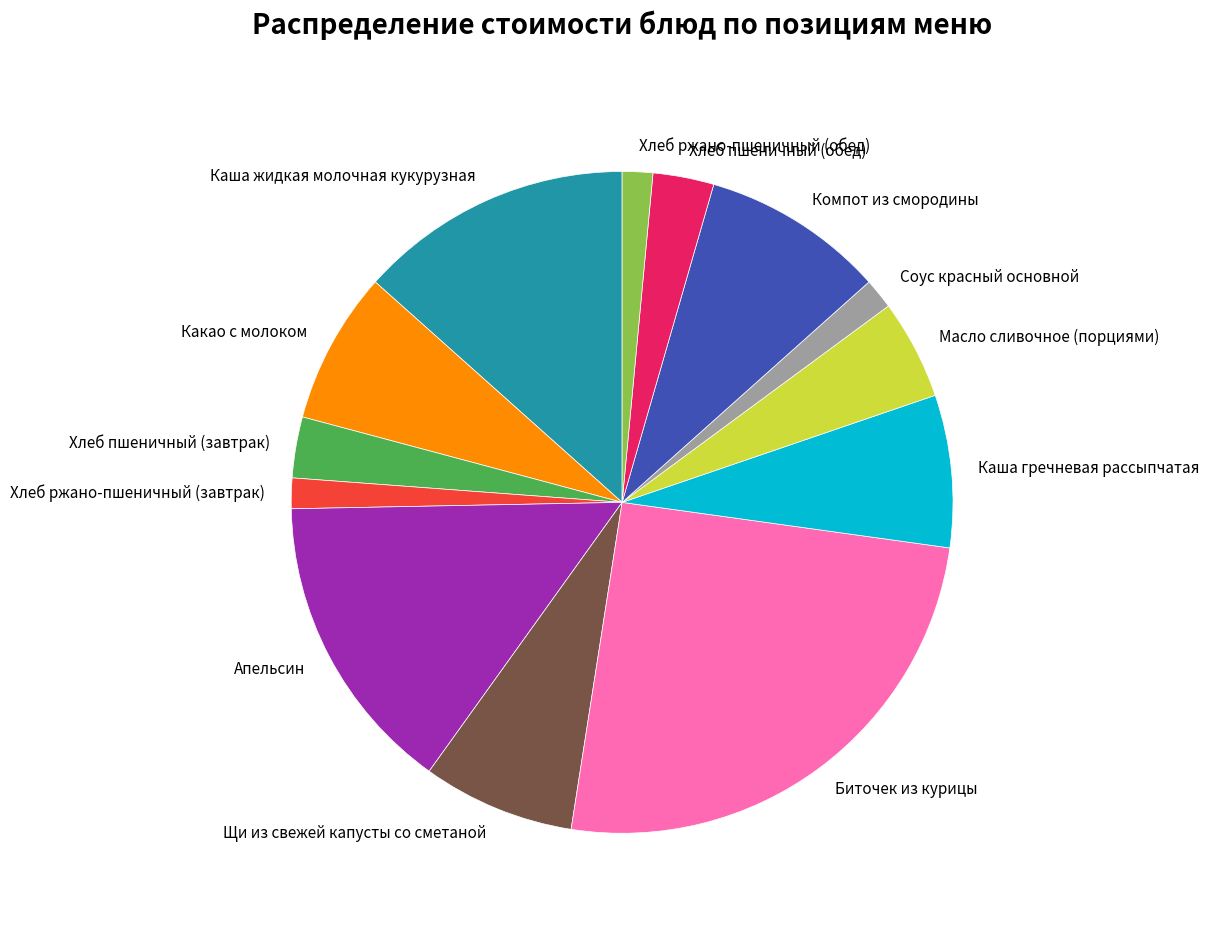

How many segments does this pie chart have?

13